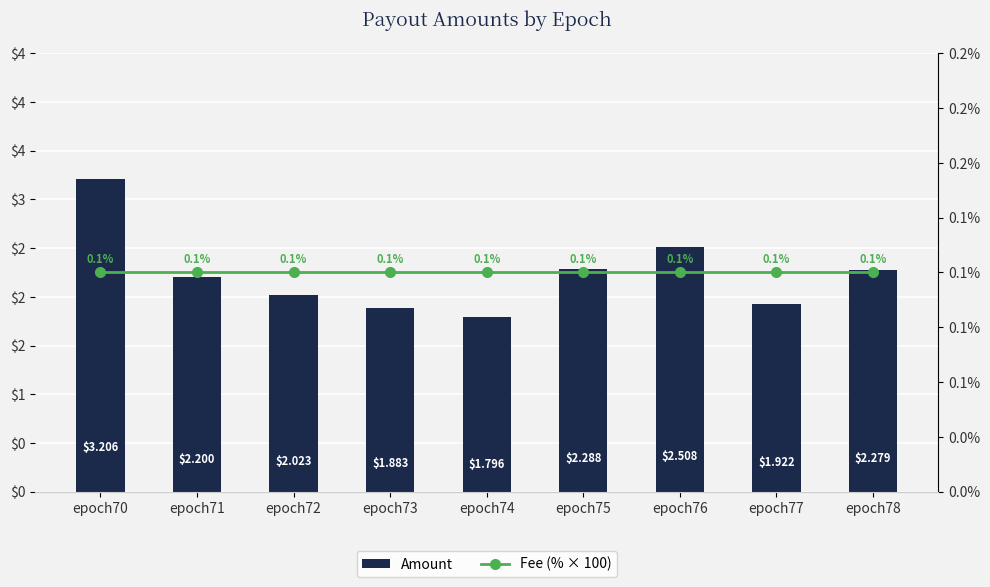

What is the value of the Fee (% × 100) bar at the 4th from the left?

0.1